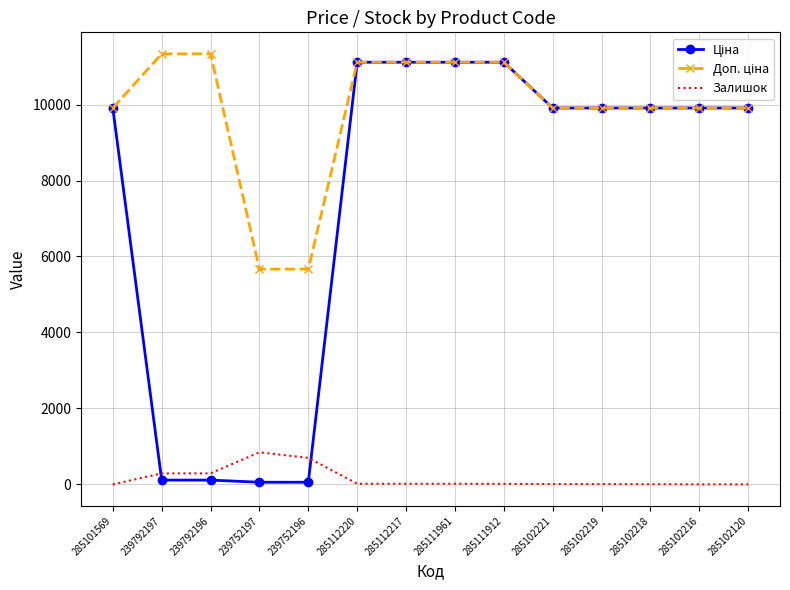

What is the spread (max minus min) of values at 285102120?

9908.5